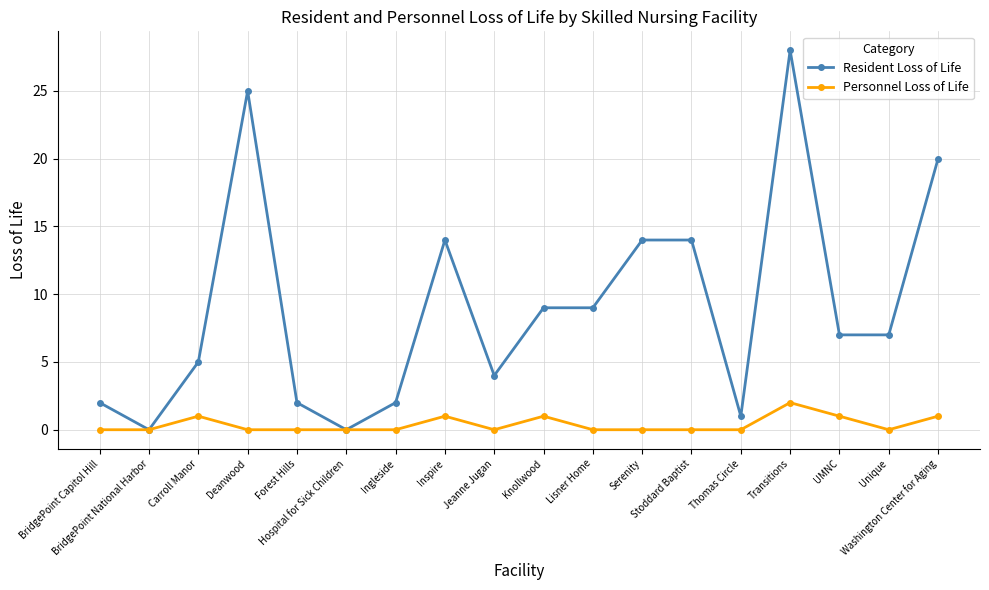

Reading left to right, extract all data points from this chart.

Resident Loss of Life: BridgePoint Capitol Hill=2	BridgePoint National Harbor=0	Carroll Manor=5	Deanwood=25	Forest Hills=2	Hospital for Sick Children=0	Ingleside=2	Inspire=14	Jeanne Jugan=4	Knollwood=9	Lisner Home=9	Serenity=14	Stoddard Baptist=14	Thomas Circle=1	Transitions=28	UMNC=7	Unique=7	Washington Center for Aging=20
Personnel Loss of Life: BridgePoint Capitol Hill=0	BridgePoint National Harbor=0	Carroll Manor=1	Deanwood=0	Forest Hills=0	Hospital for Sick Children=0	Ingleside=0	Inspire=1	Jeanne Jugan=0	Knollwood=1	Lisner Home=0	Serenity=0	Stoddard Baptist=0	Thomas Circle=0	Transitions=2	UMNC=1	Unique=0	Washington Center for Aging=1